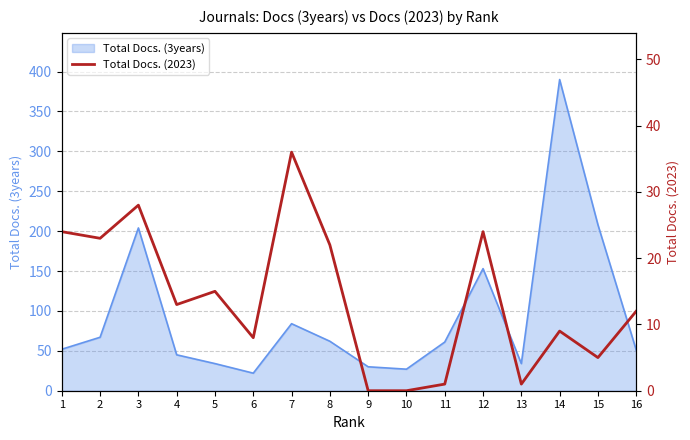

Is it true that Total Docs. (3years) equals 208 at 15?

True